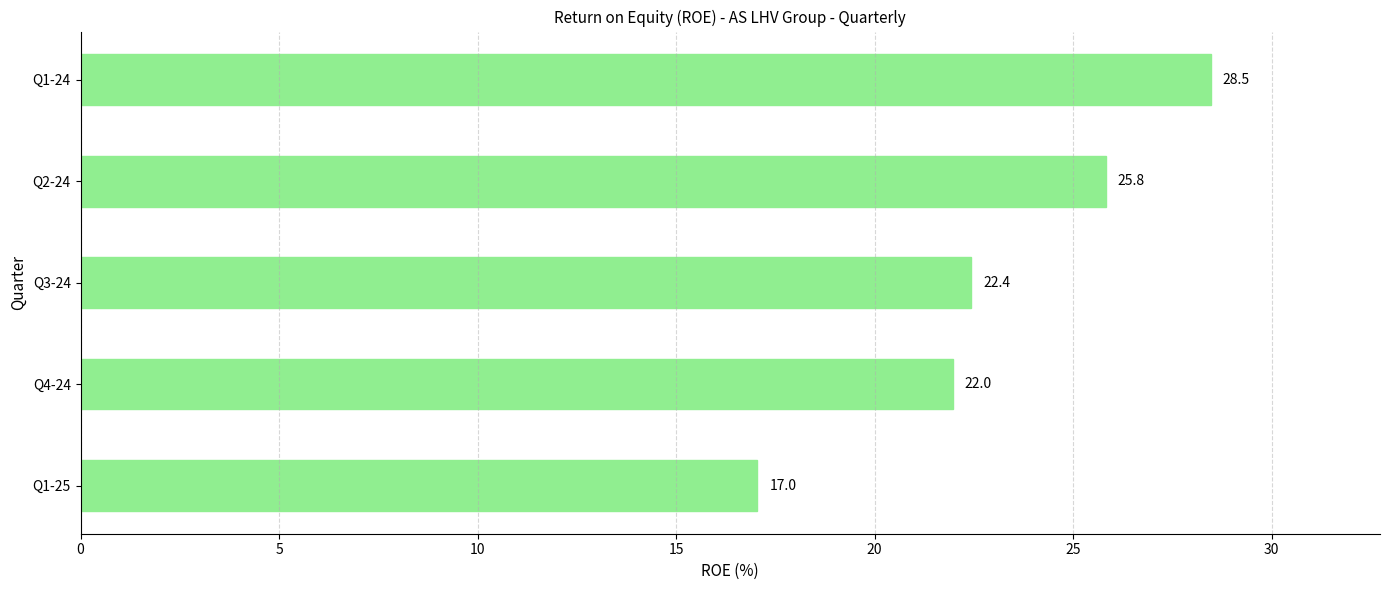

What is the maximum value shown in the chart?

28.5